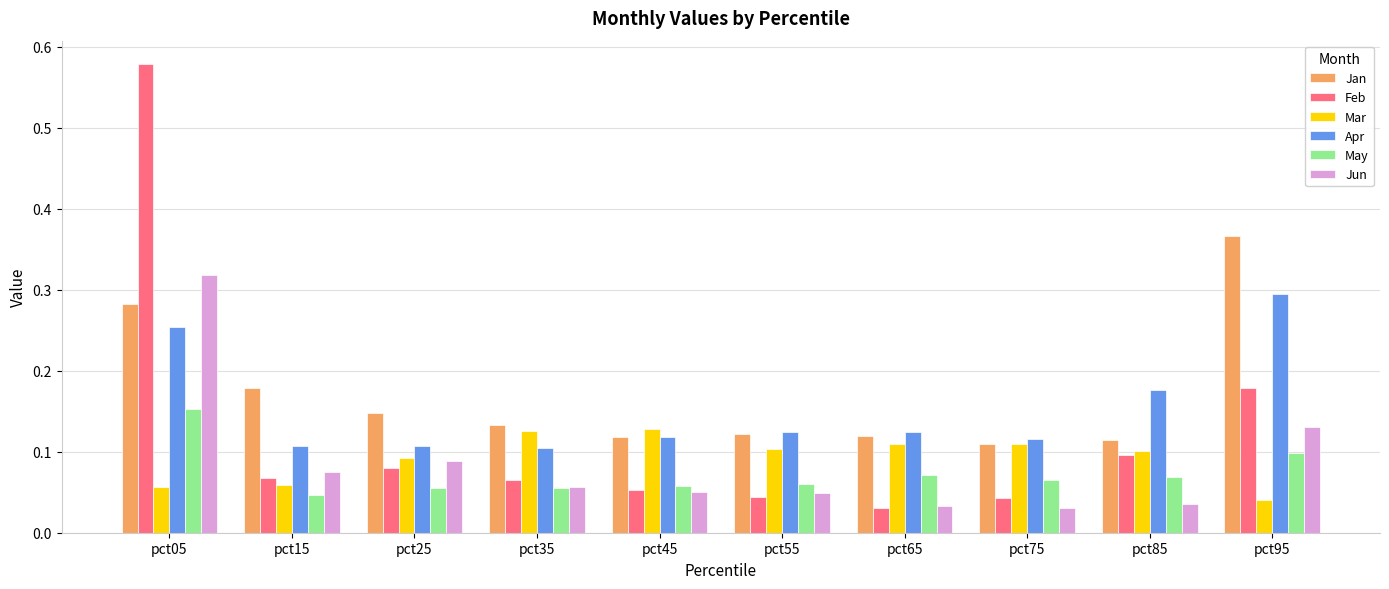

At which category is the sum across all series the highest?

pct05